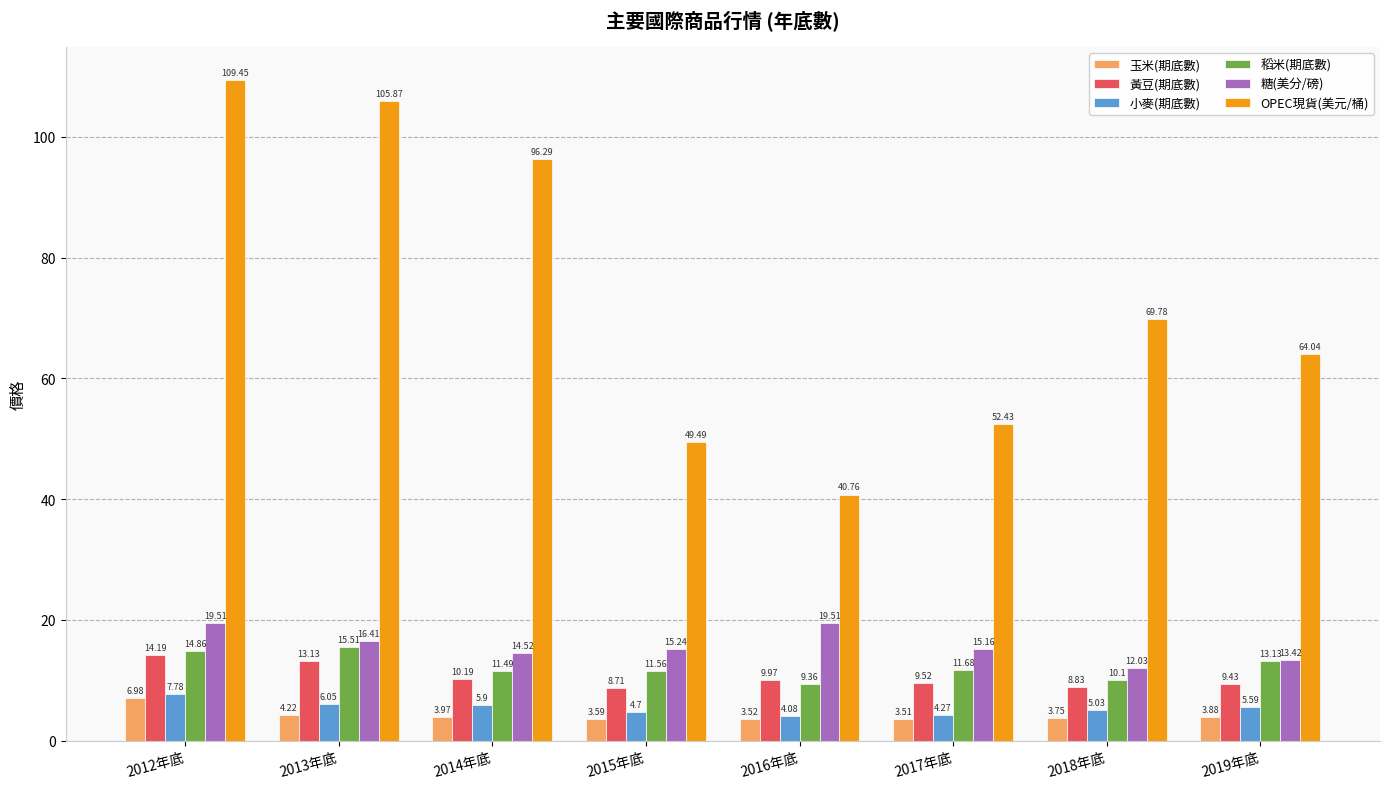

What is the difference between the maximum and minimum values in the 黃豆(期底數) series?

5.5